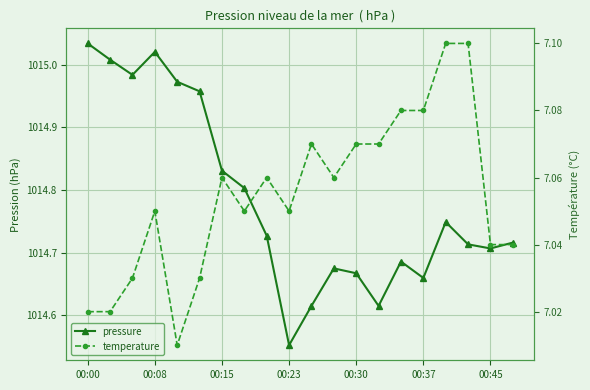

Which series has the largest total across all categories?

pressure